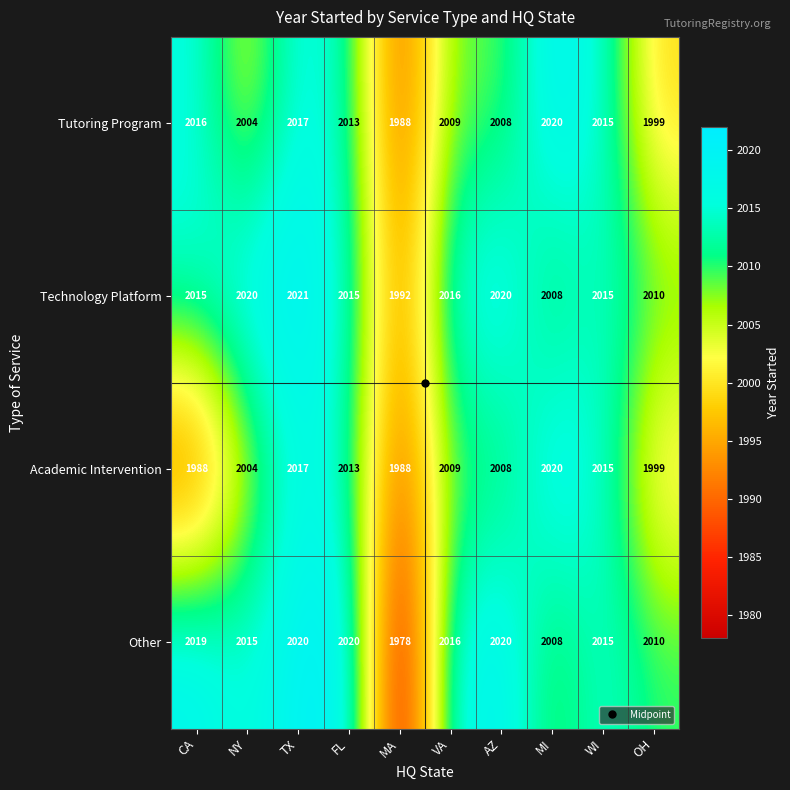

Which category has the lowest value across all series?

MA